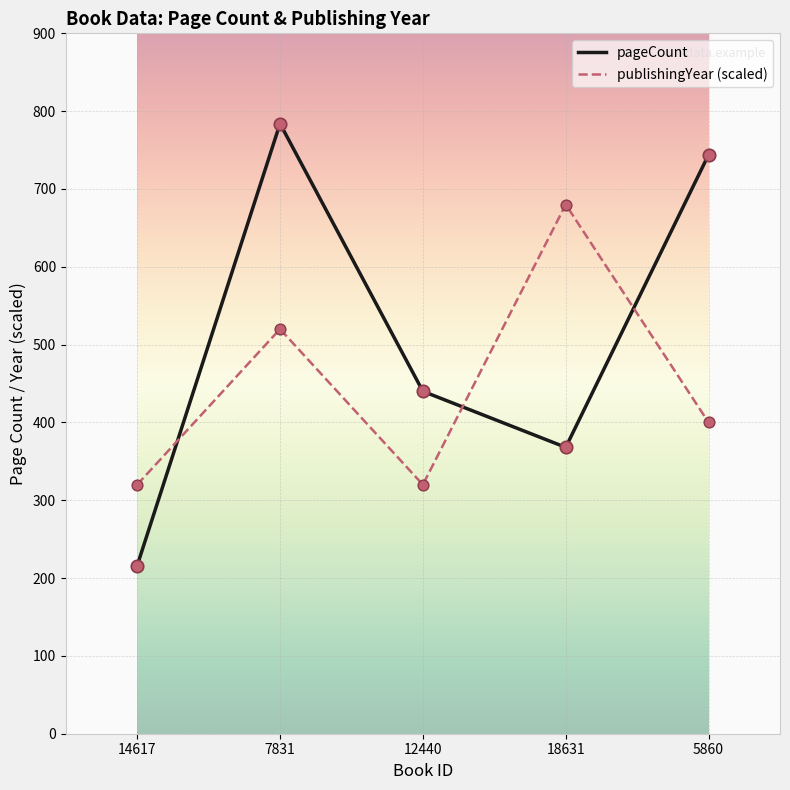

What is the spread (max minus min) of values at 14617?

104